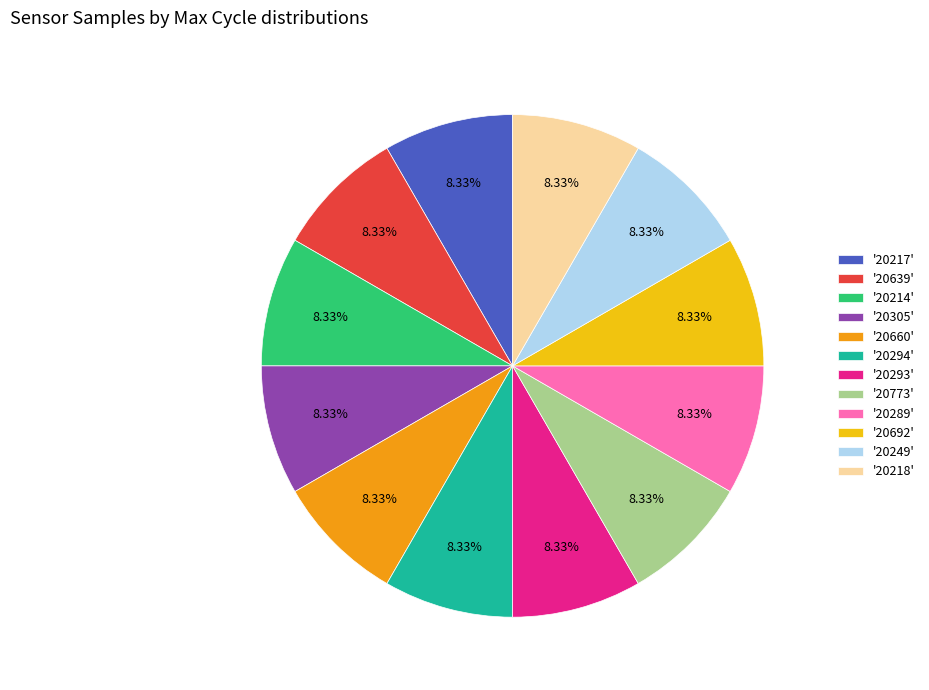

Does '20305' represent more than half of the total?

No